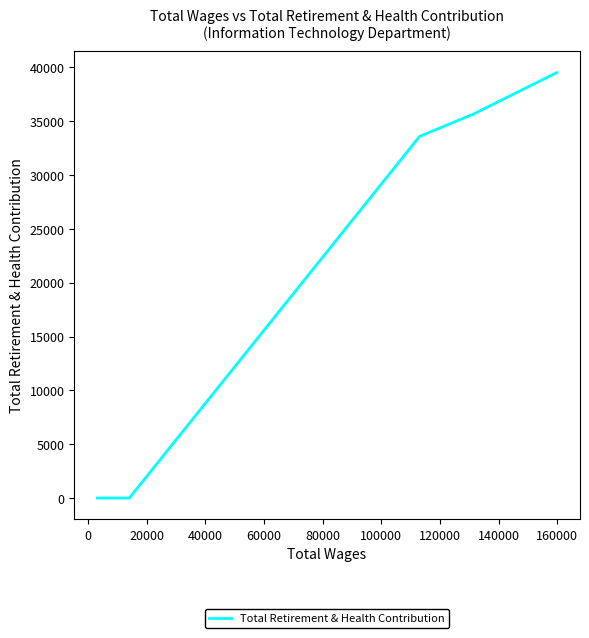

What is the average value?

21758